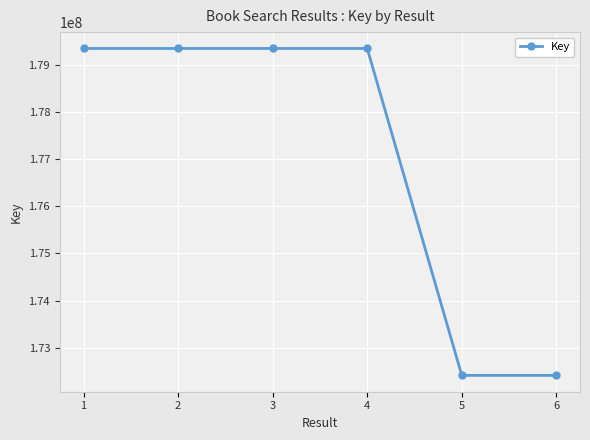

What is the sum of the values at 4 and 1?

358711825